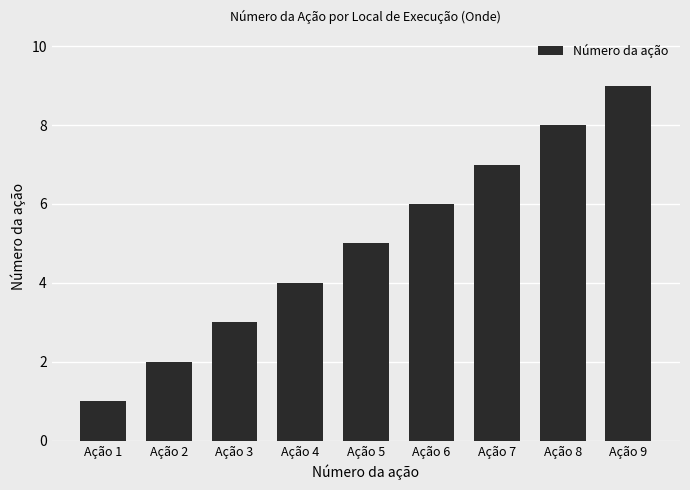

Approximately how many times larger is the value at Ação 9 compared to Ação 7?

1.3